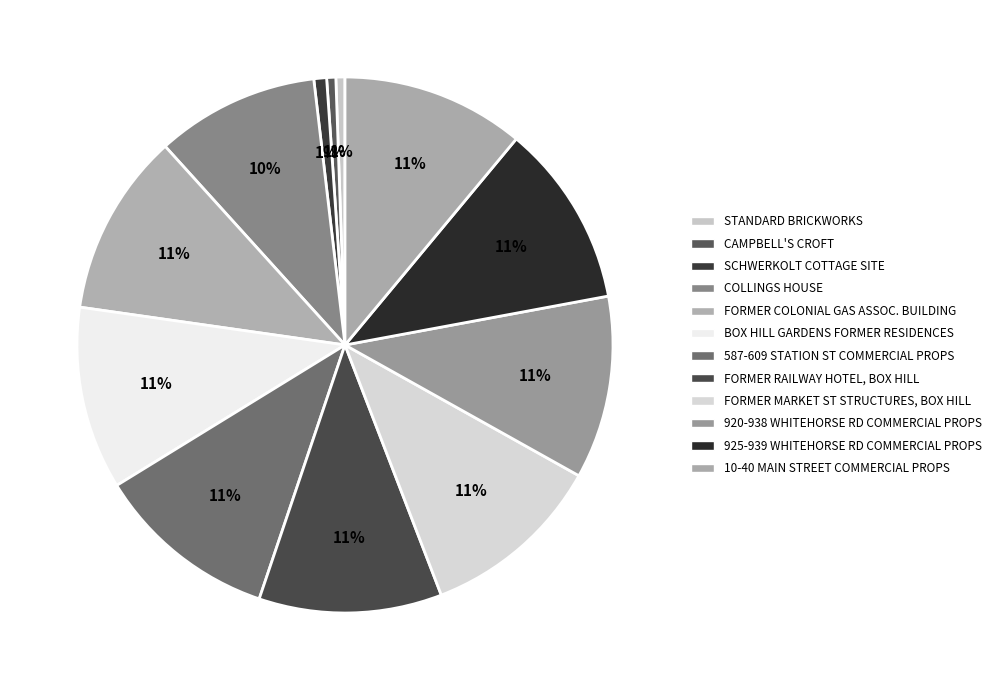

Which slice is the smallest?

STANDARD BRICKWORKS